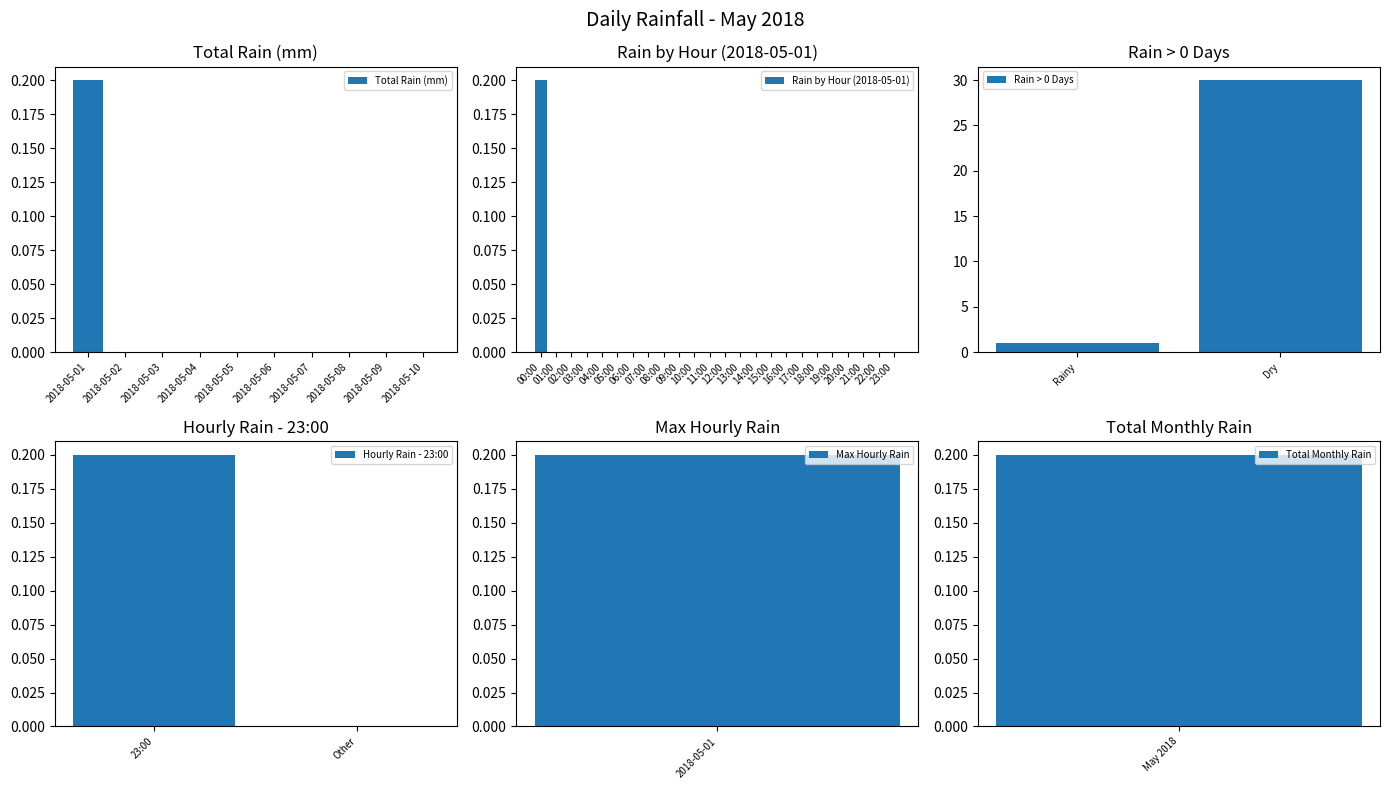

True or false: Total Rain (mm) has a value of -0.1 at 2018-05-07.

False